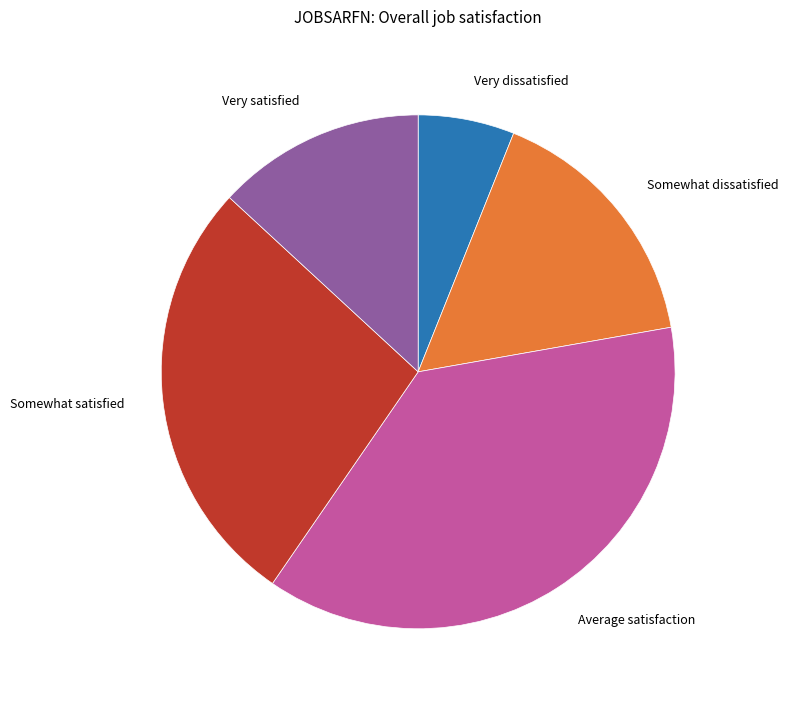

Rank the categories by value from highest to lowest.

Average satisfaction, Somewhat satisfied, Somewhat dissatisfied, Very satisfied, Very dissatisfied